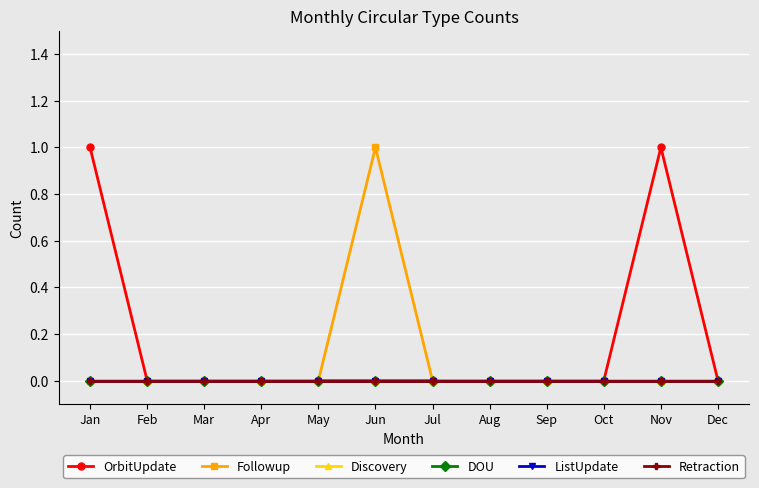

At which category does OrbitUpdate reach its first local peak?

Nov